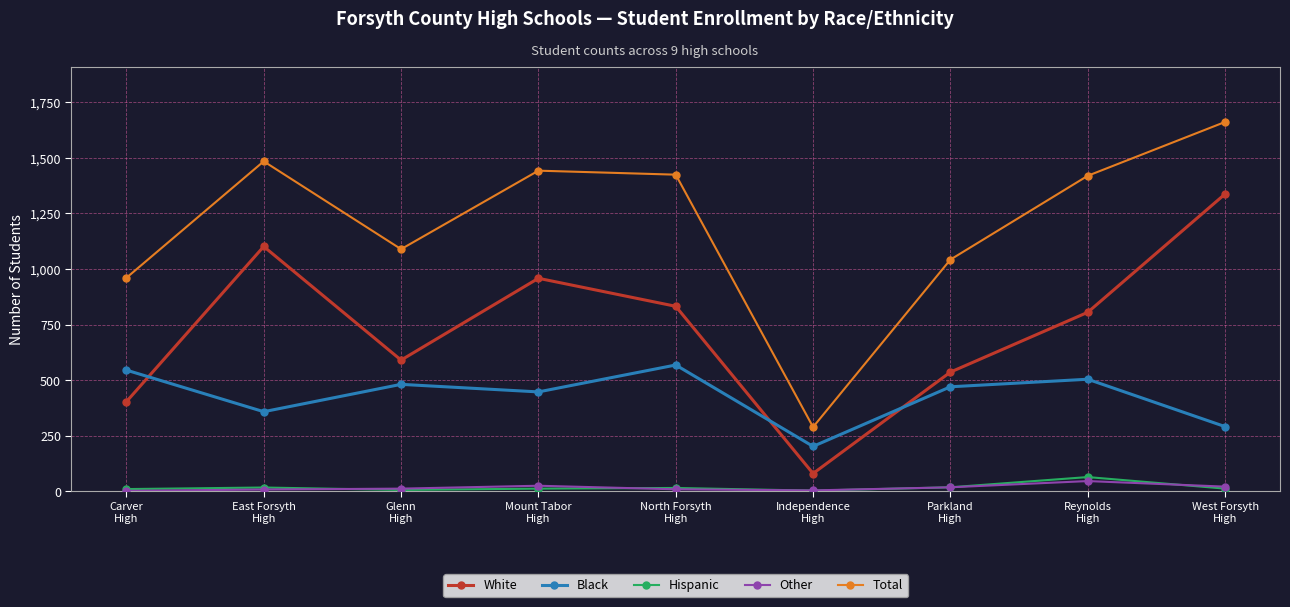

What is the total value across all series at Carver
High?

1920